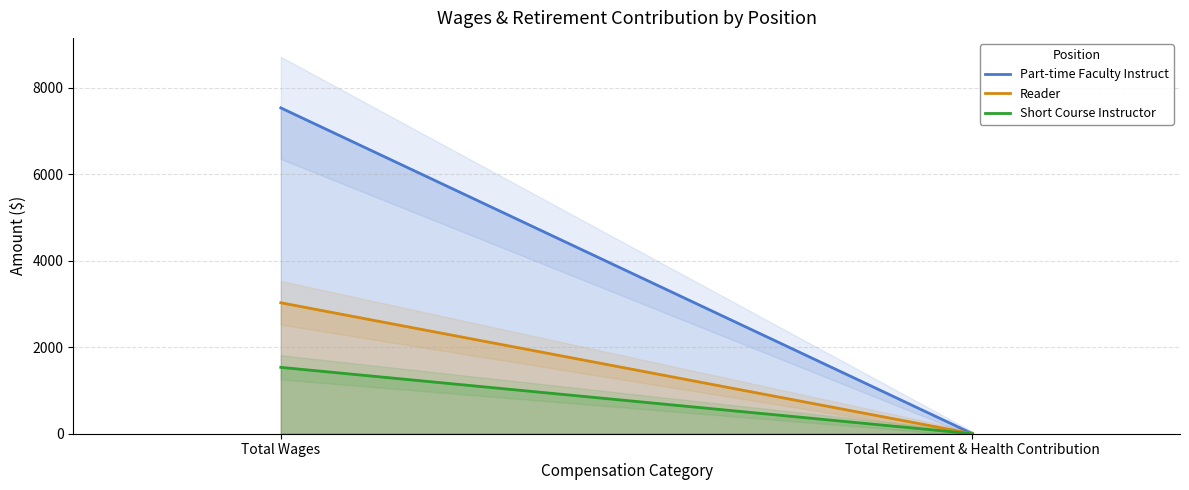

What is the maximum value for Reader?

3029